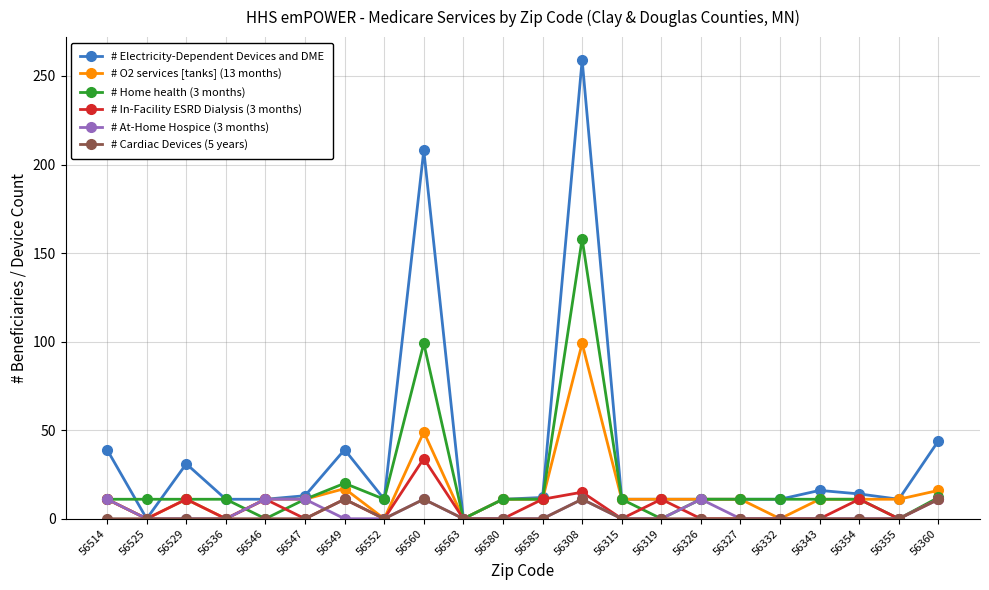

Which category has the highest value in the # Home health (3 months) series?

56308